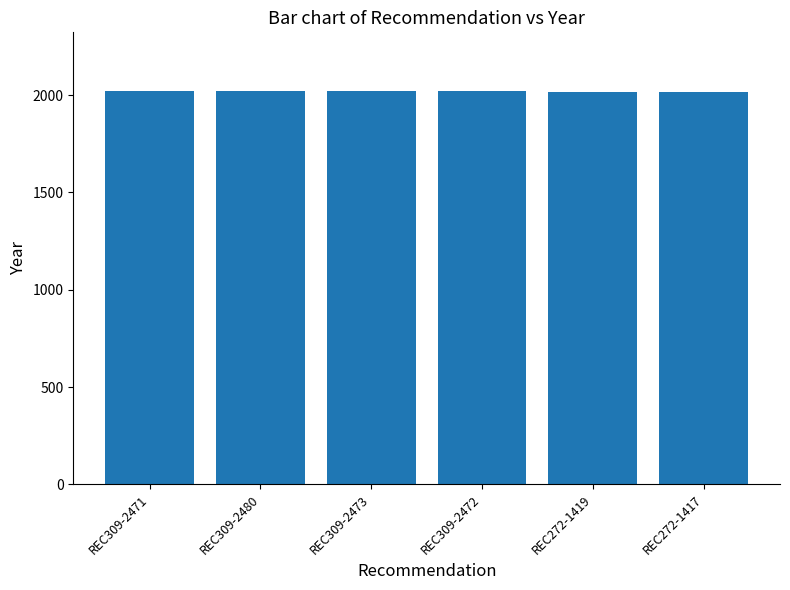

Approximately how many times larger is the value at REC309-2480 compared to REC309-2471?

1.0